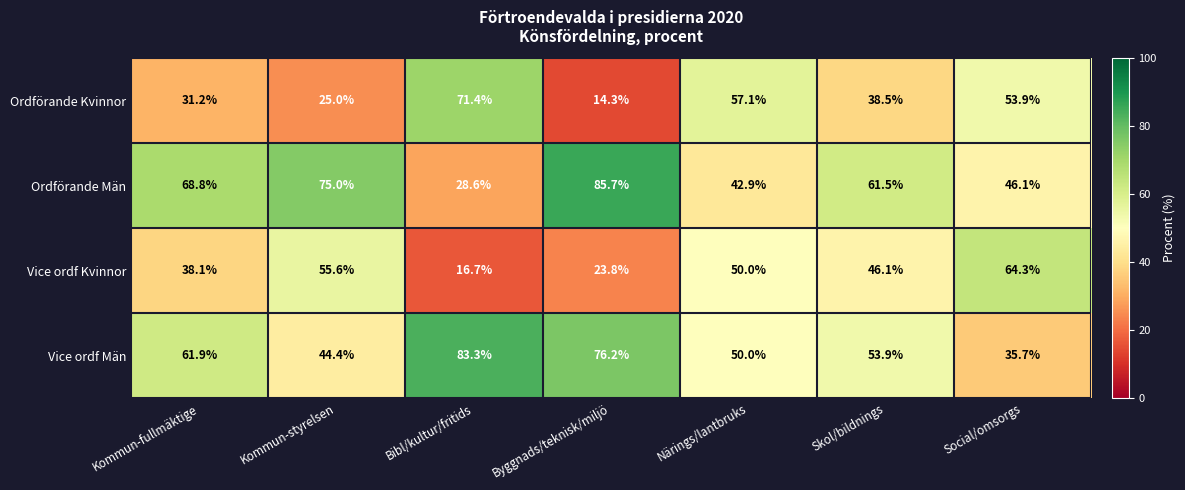

What is the smallest value displayed?

14.3